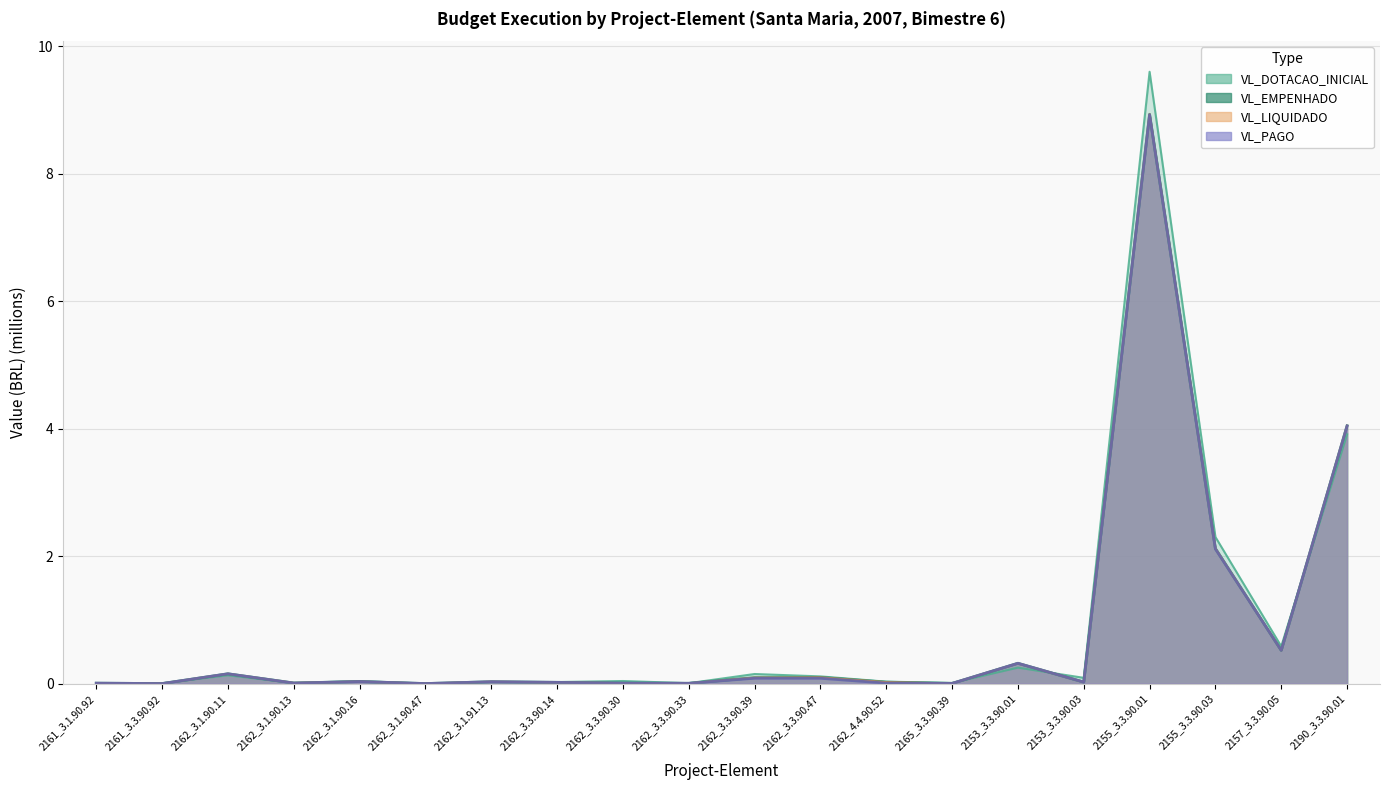

What is the label of the 2nd point from the left?

2161_3.3.90.92